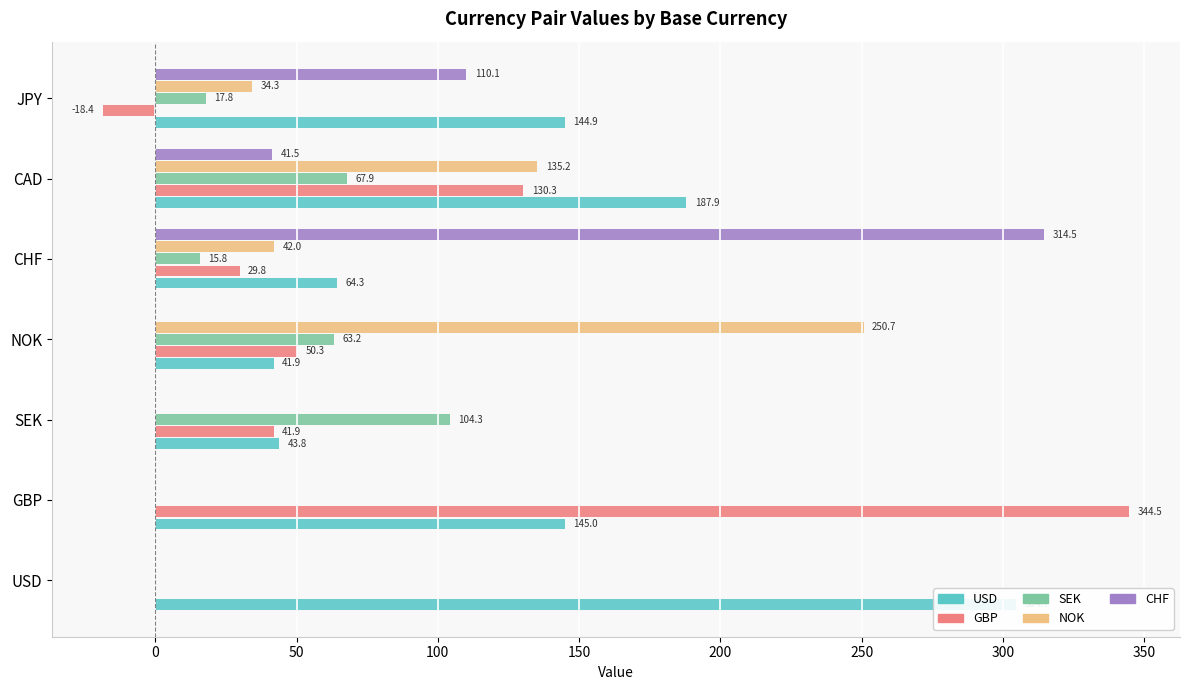

What is the smallest value displayed?

-18.4